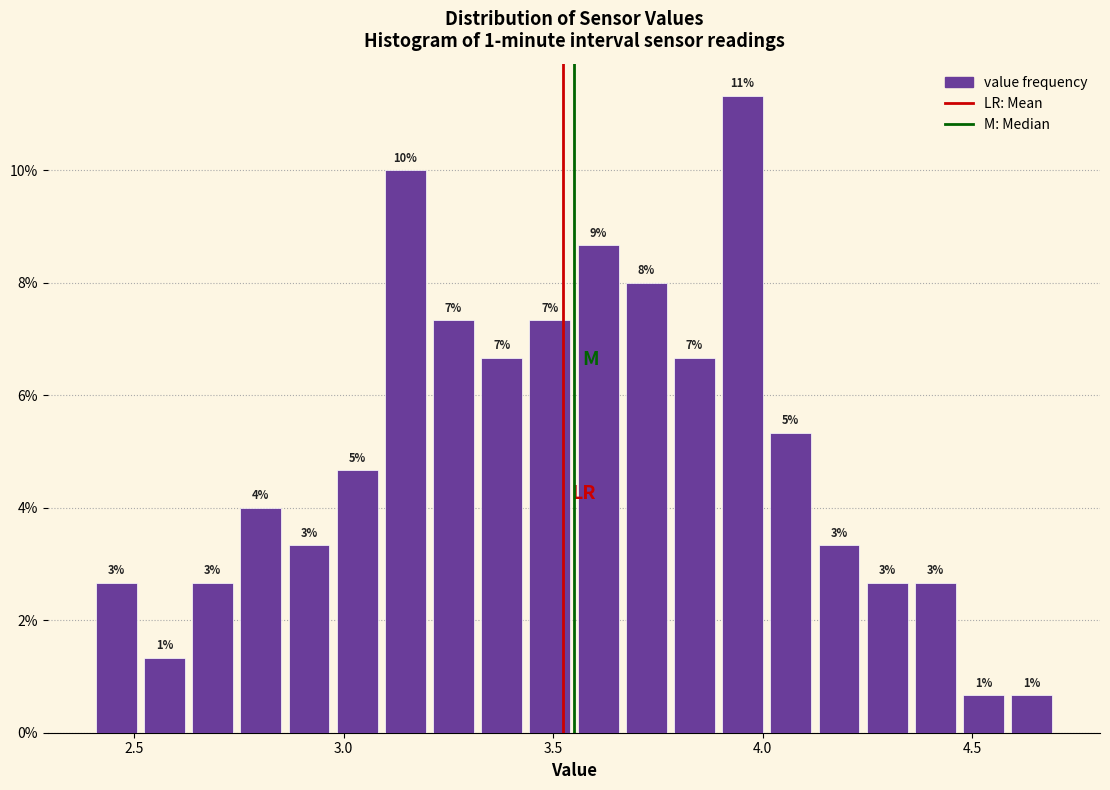

Read against the x-axis, roughly where is the centre of the tallest bar?

3.95